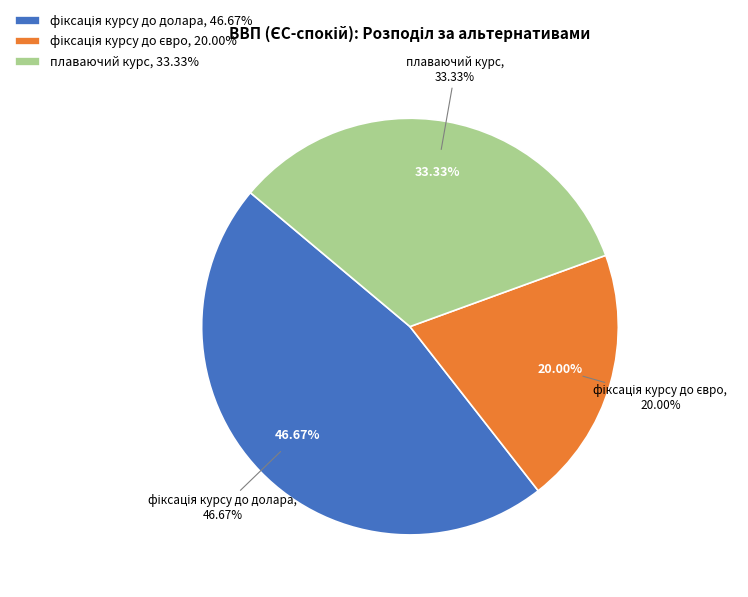

To the nearest percent, what is the difference between the largest and smallest slice percentages?

27%